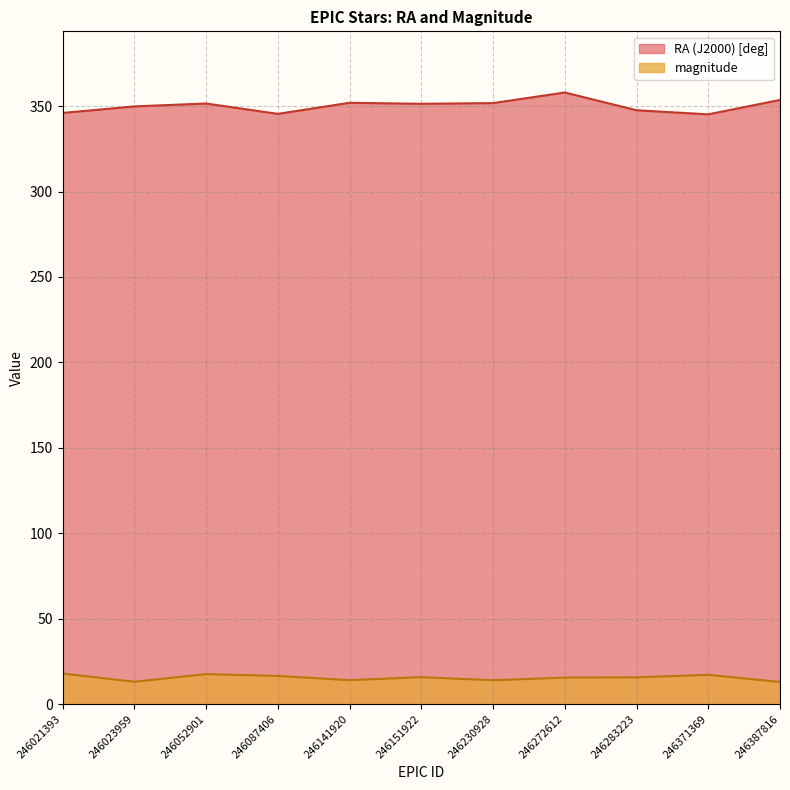

True or false: magnitude and RA (J2000) [deg] cross at least once.

False